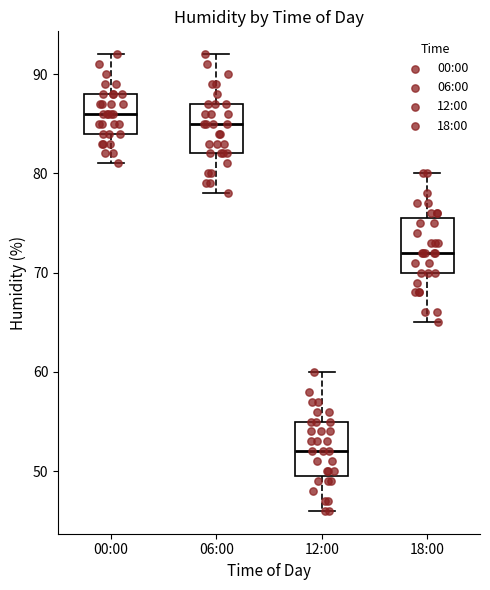

Reading left to right, read every box against the y-axis: the position of its median line, the range the box covers, and the ends of its whiskers. The values are not printed on the chart, so give them approximately, as read against the axis.

00:00: median 86, box 84 to 88, whiskers 81 to 92
06:00: median 85, box 82 to 87, whiskers 78 to 92
12:00: median 52, box 50 to 55, whiskers 46 to 60
18:00: median 72, box 70 to 76, whiskers 65 to 80